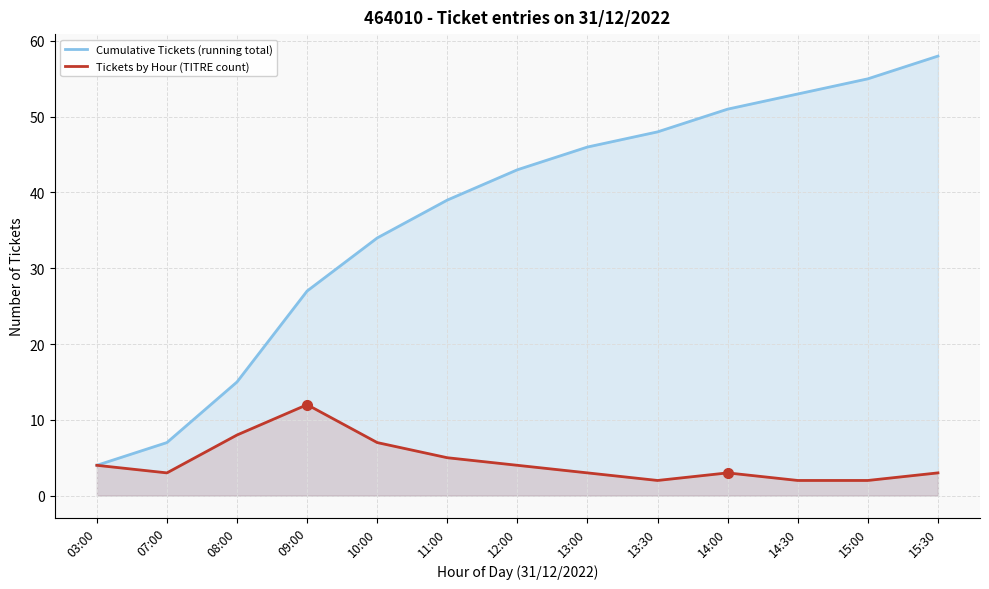

What position from the left is 14:00?

10